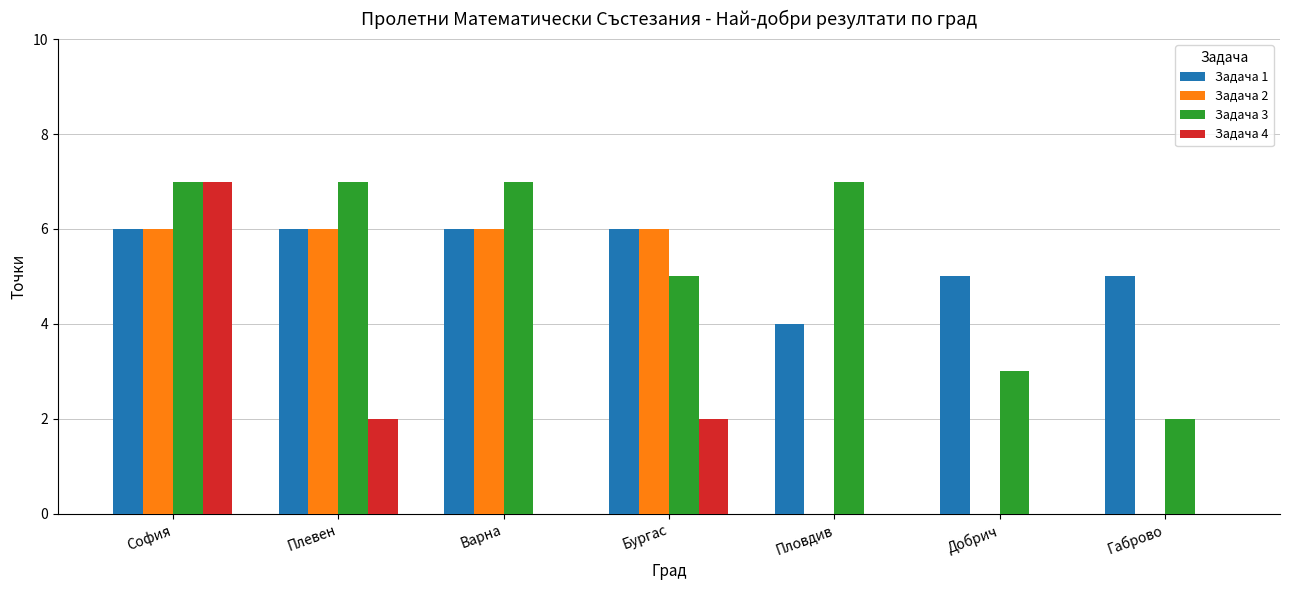

The value of Задача 2 at Габрово is 2. True or false?

False